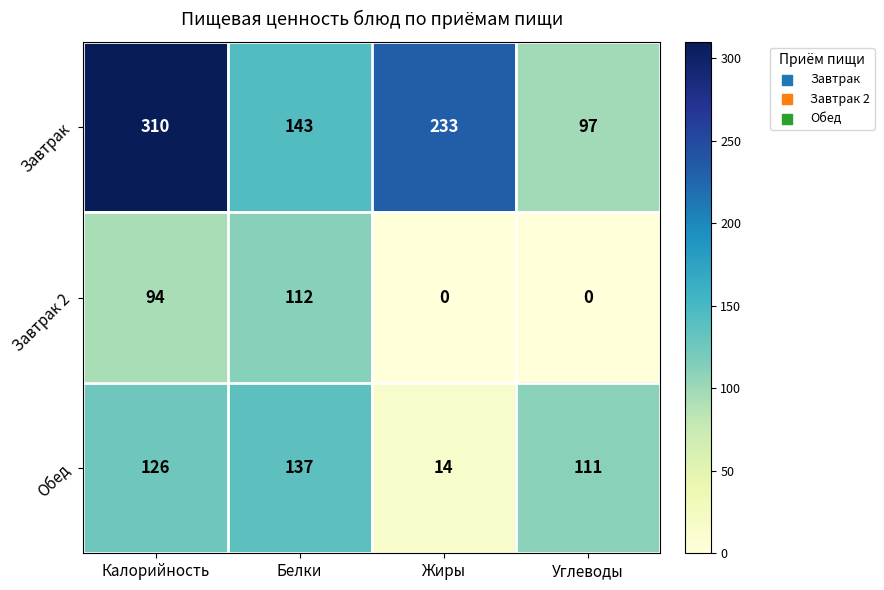

True or false: Обед has a value of 187 at Белки.

False